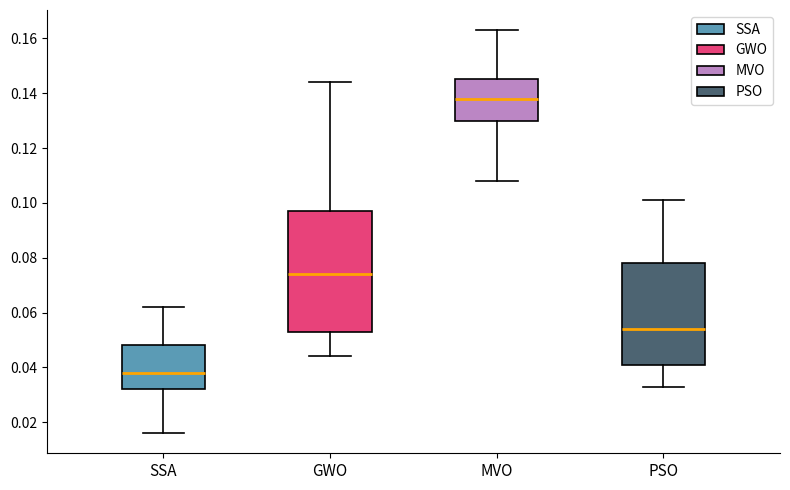

Reading left to right, transcribe this box plot: for each box, give where its median line is, the range the box spans, and where its two whiskers end, as read against the y-axis. The values are not printed on the chart, so give them approximately, as read against the axis.

SSA: median 0.038, box 0.032 to 0.048, whiskers 0.016 to 0.062
GWO: median 0.074, box 0.054 to 0.098, whiskers 0.044 to 0.144
MVO: median 0.138, box 0.130 to 0.146, whiskers 0.108 to 0.164
PSO: median 0.054, box 0.042 to 0.078, whiskers 0.034 to 0.102